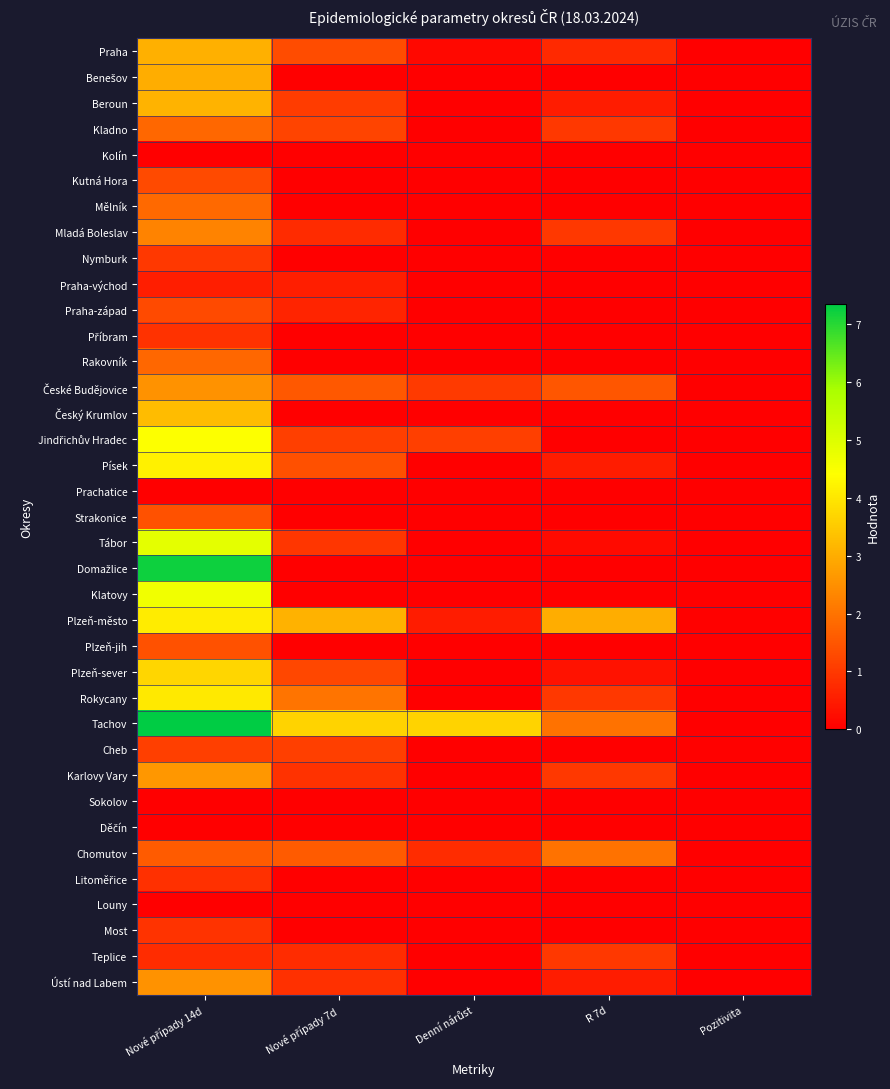

At which category is the sum across all series the highest?

Nové případy 14d